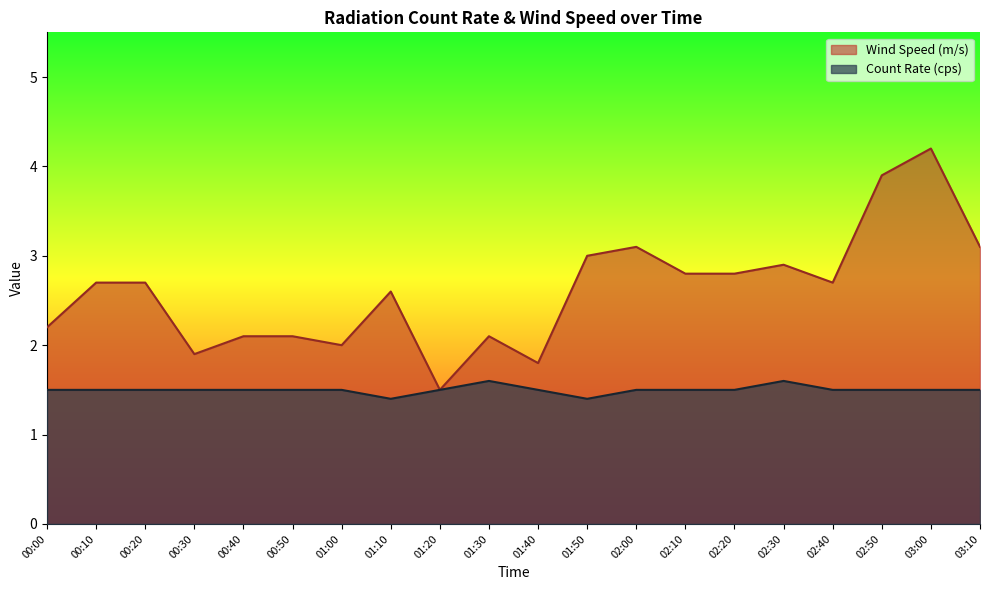

What is the label of the 10th point from the left?

01:30